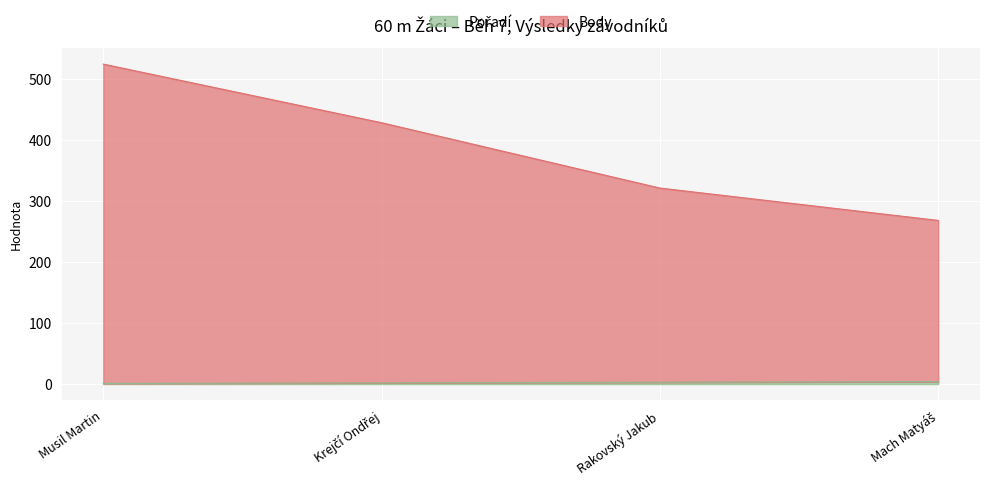

Reading left to right, what are all the values shown in this chart?

Pořadí: Musil Martin=1	Krejčí Ondřej=2	Rakovský Jakub=3	Mach Matyáš=4
Body: Musil Martin=524	Krejčí Ondřej=428	Rakovský Jakub=321	Mach Matyáš=268